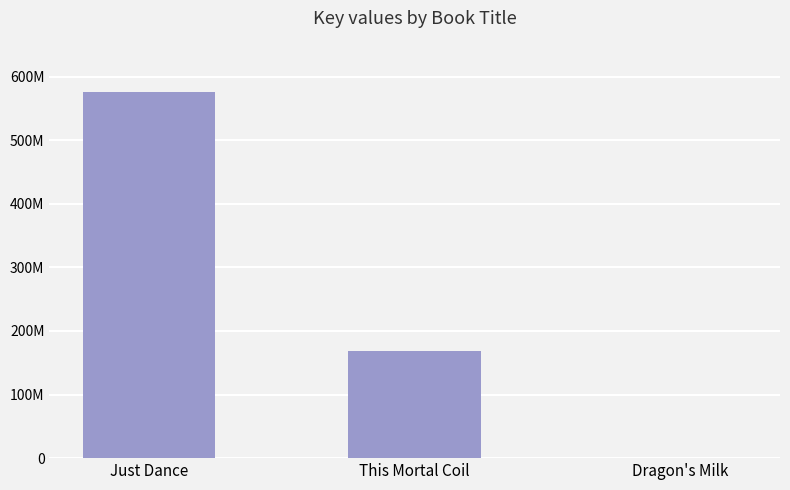

Are the bars horizontal?

No